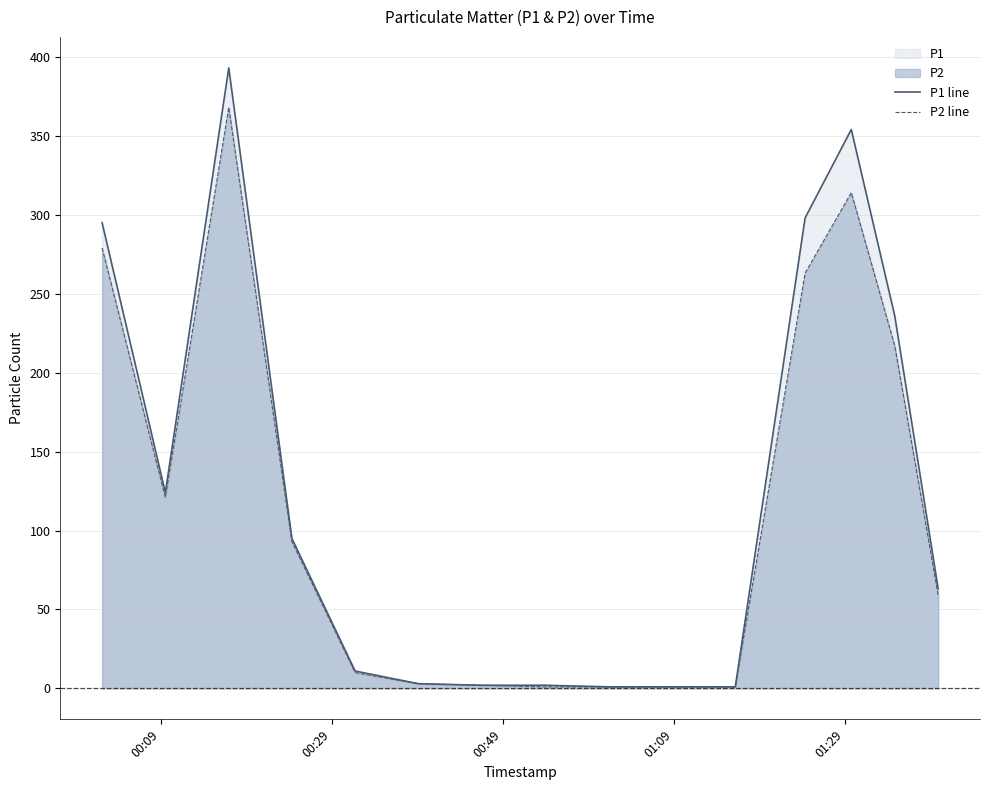

Which series has the largest range (max minus min)?

P1 line